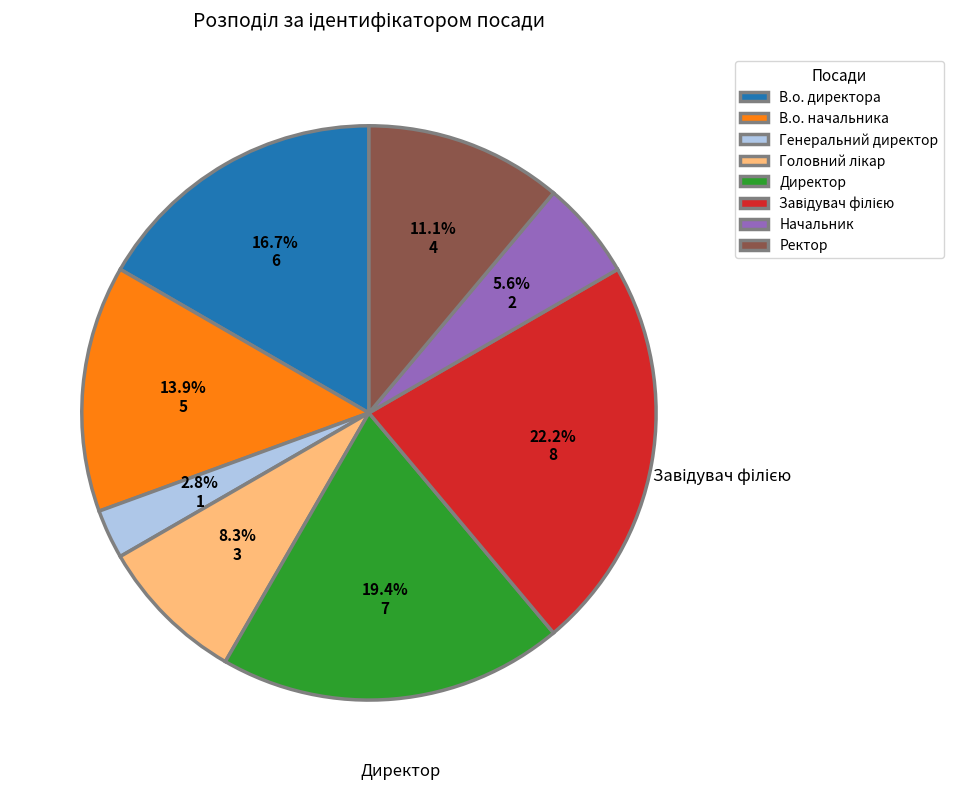

Combined, do В.о. начальника and Директор account for over 50%?

No